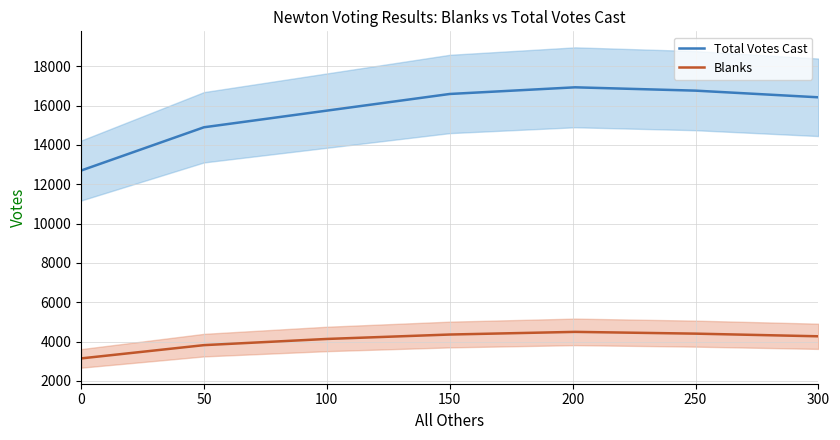

What is the difference between the maximum and minimum values in the Total Votes Cast series?

4231.2